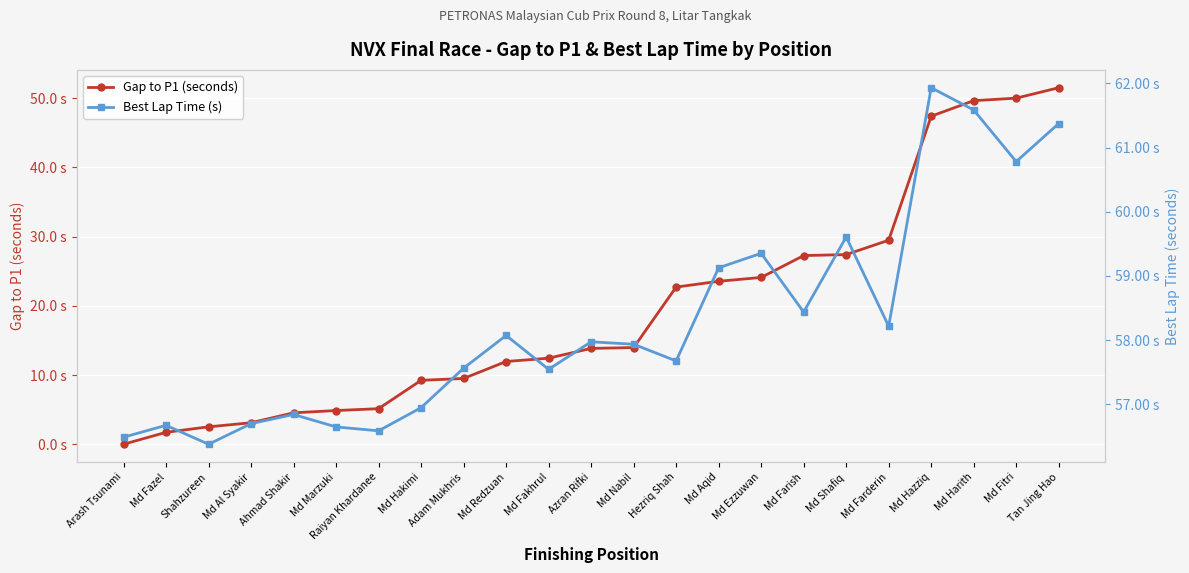

List the series in order of their peak value, lowest first.

Gap to P1 (seconds), Best Lap Time (s)